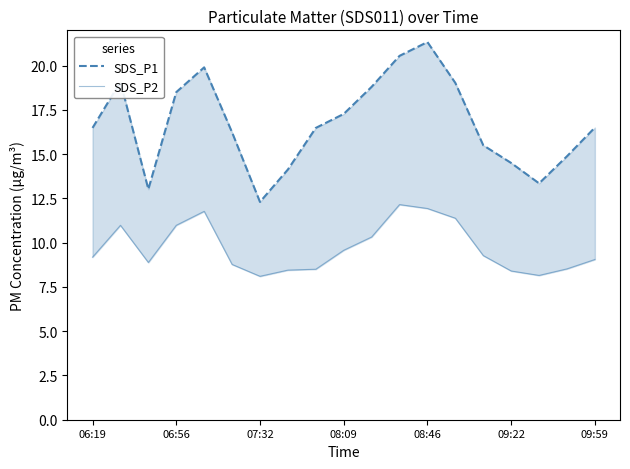

True or false: SDS_P2 has a value of 16.6 at 14.

False